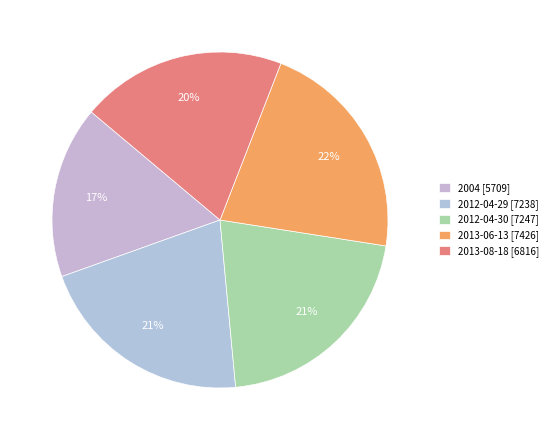

To the nearest percent, what percentage of the pie is 2013-08-18?

20%